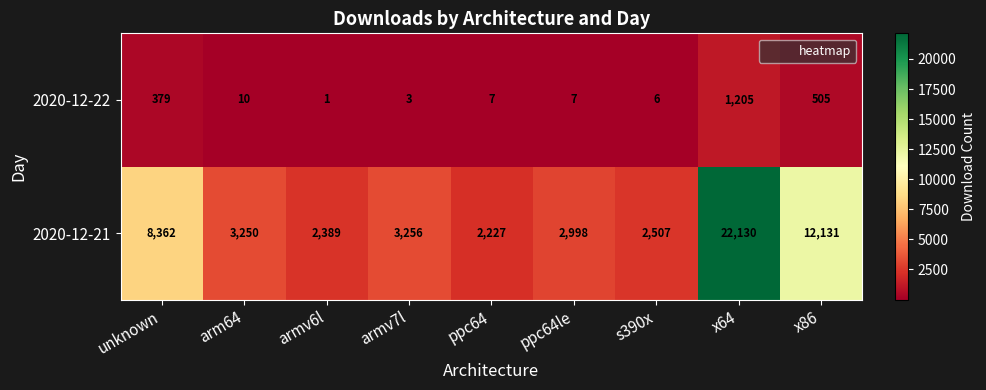

The value of 2020-12-22 at s390x is 6. True or false?

True